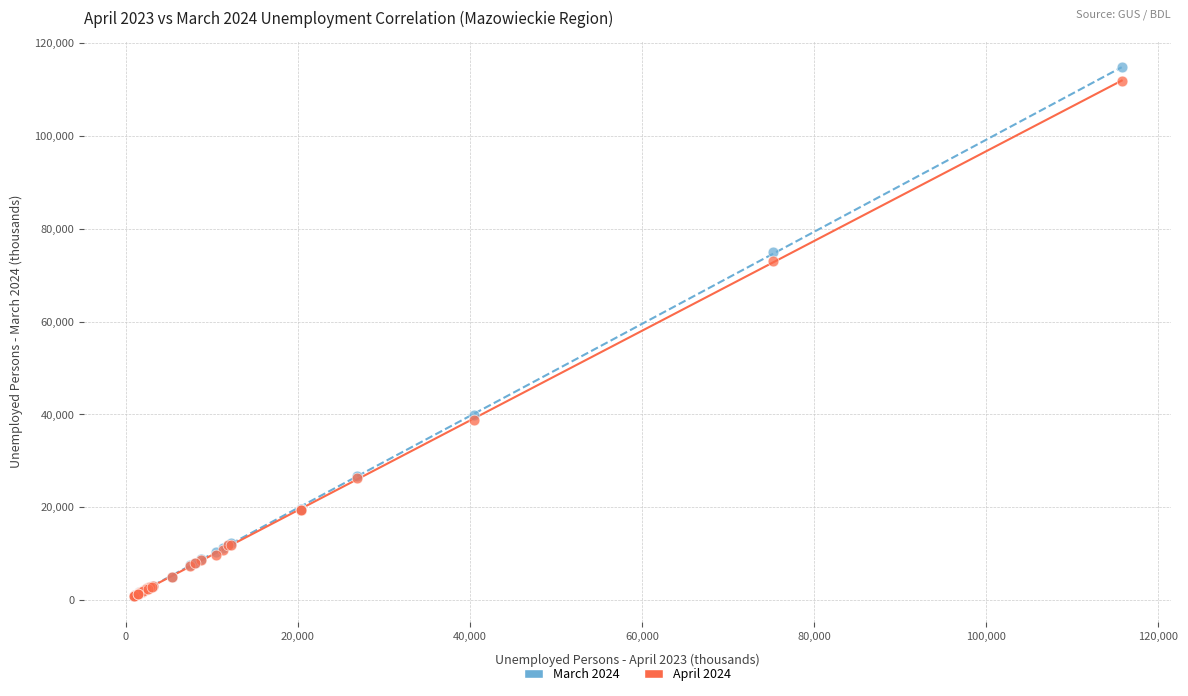

Across all series, what Y value is closest to 57845?

72988